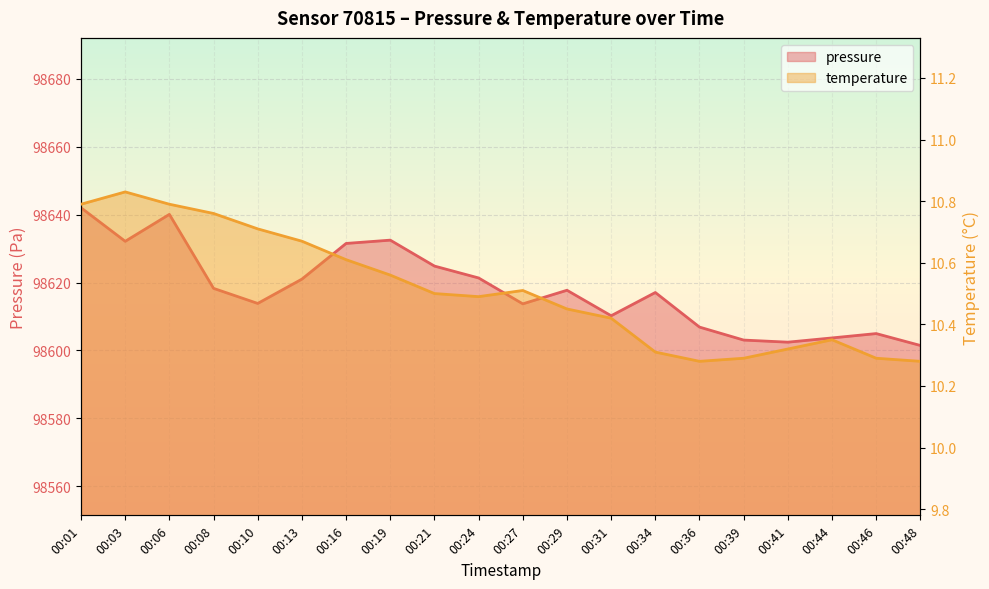

How many interior local peaks does the pressure series have?

5